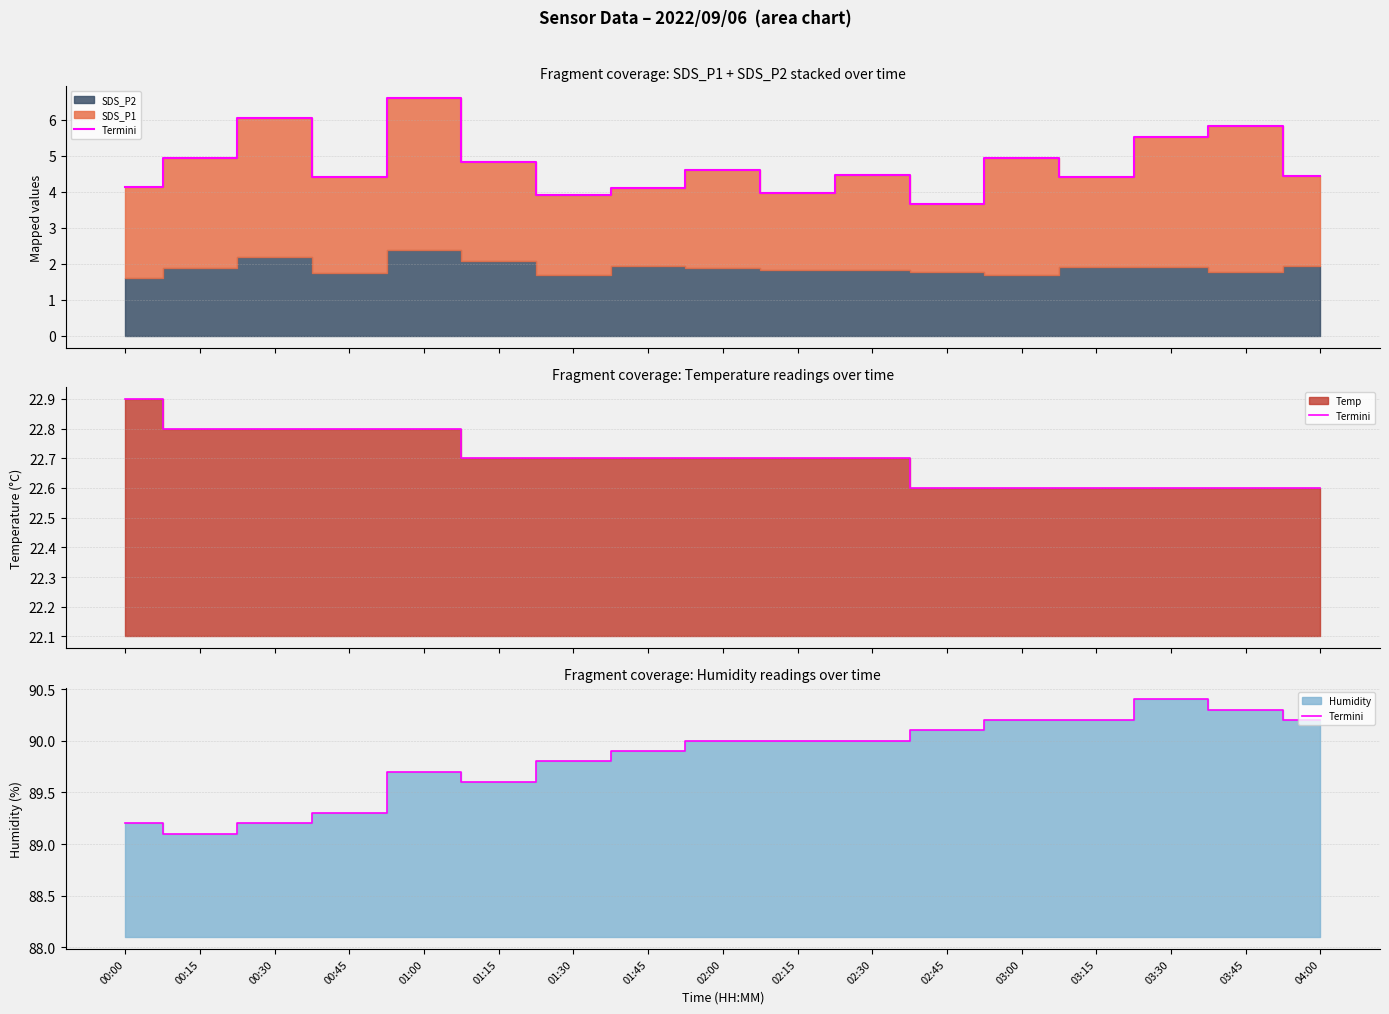

List the labels in order of value, largest first.

03:30, 03:45, 03:00, 03:15, 04:00, 02:45, 02:00, 02:15, 02:30, 01:45, 01:30, 01:00, 01:15, 00:45, 00:00, 00:30, 00:15